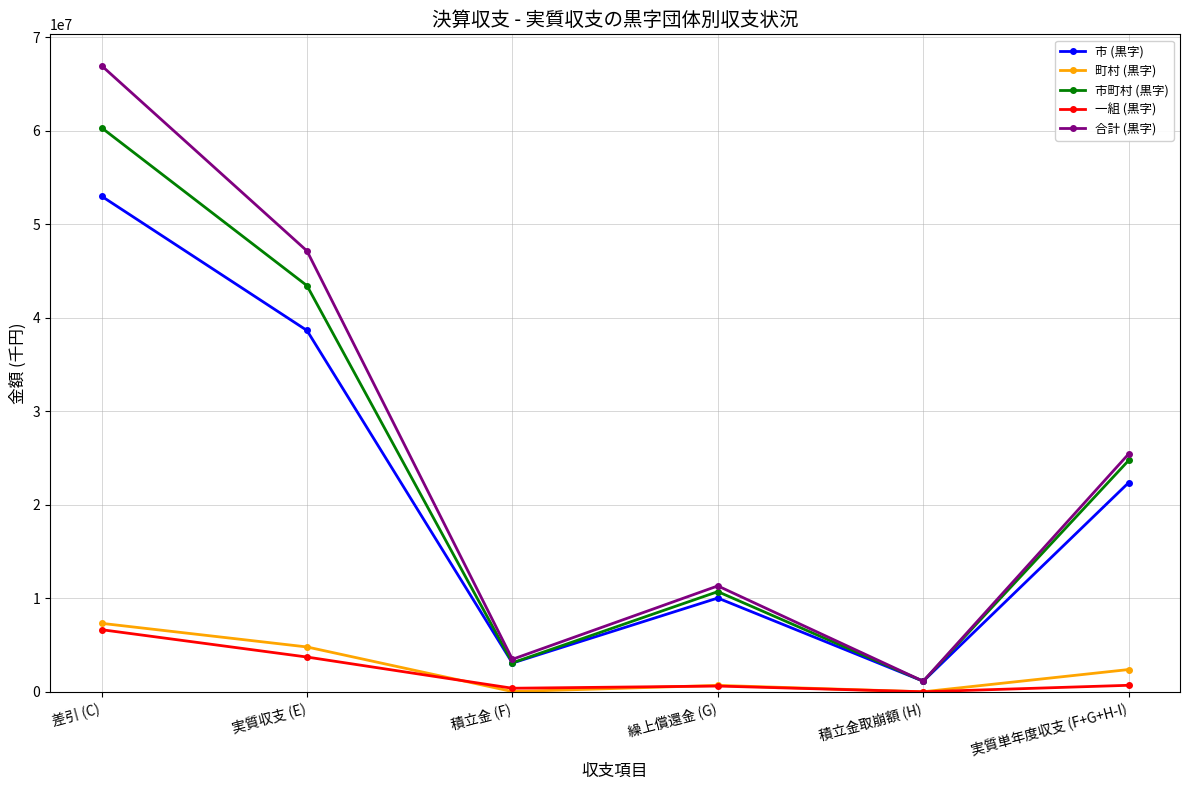

What value does the 一組 (黒字) series have at 繰上償還金 (G)?

611788